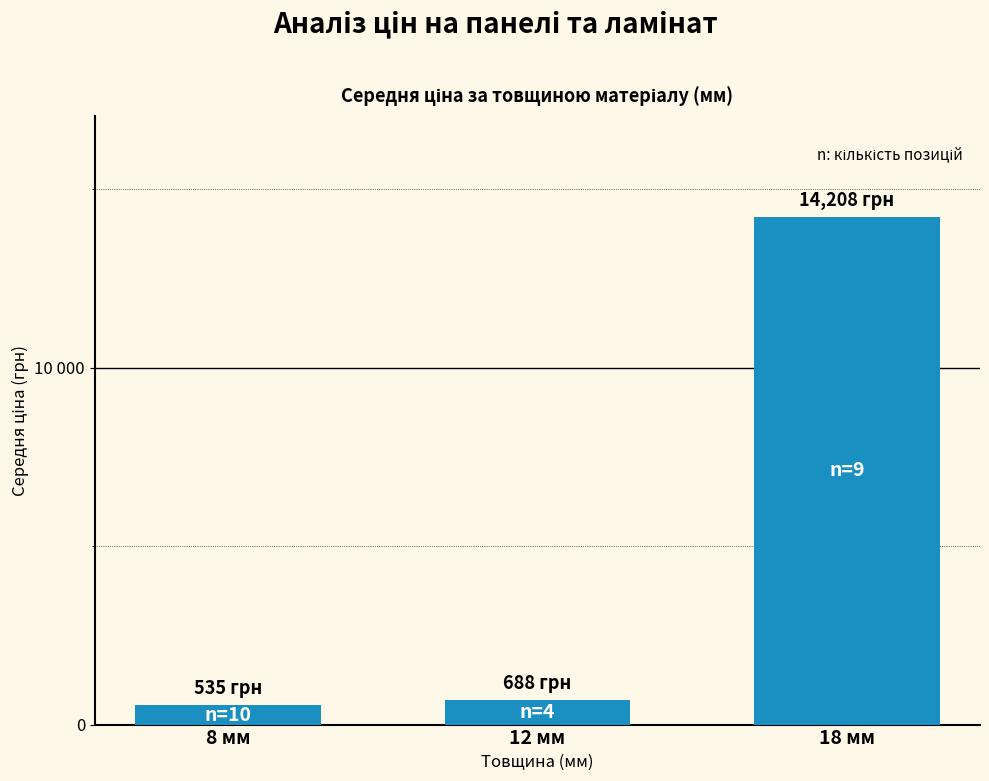

Which label corresponds to the smallest value in the chart?

8 мм